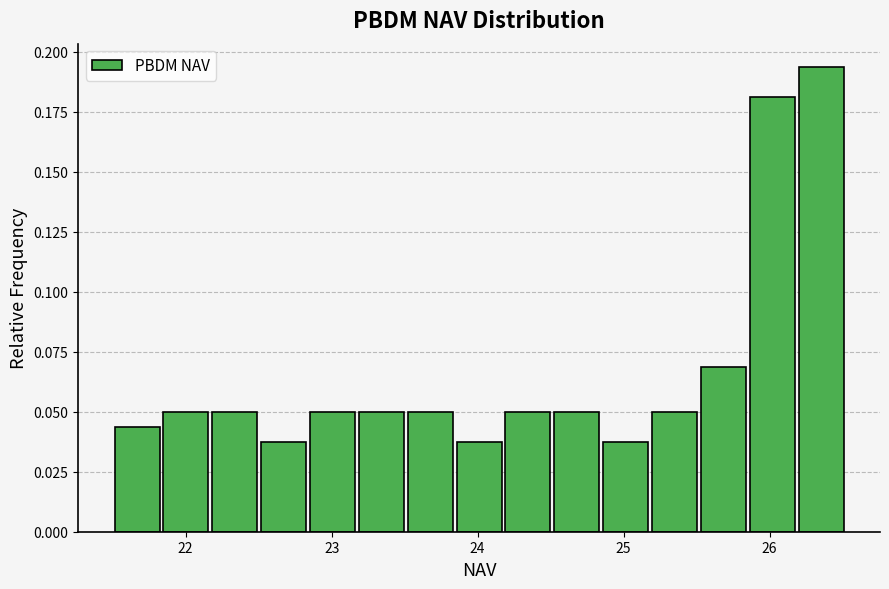

Read against the x-axis, roughly where is the centre of the tallest bar?

26.4